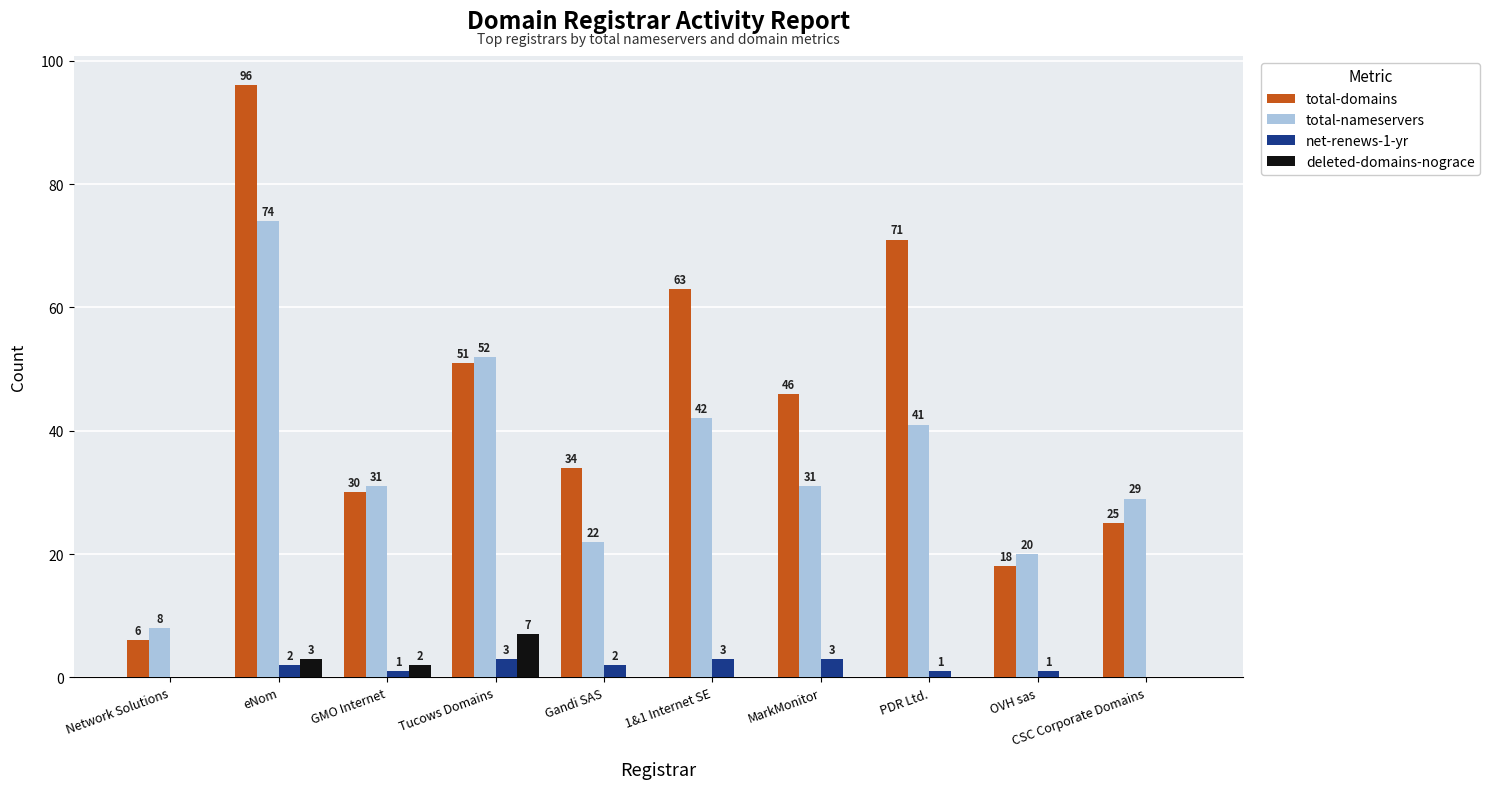

How many series are shown in this chart?

4